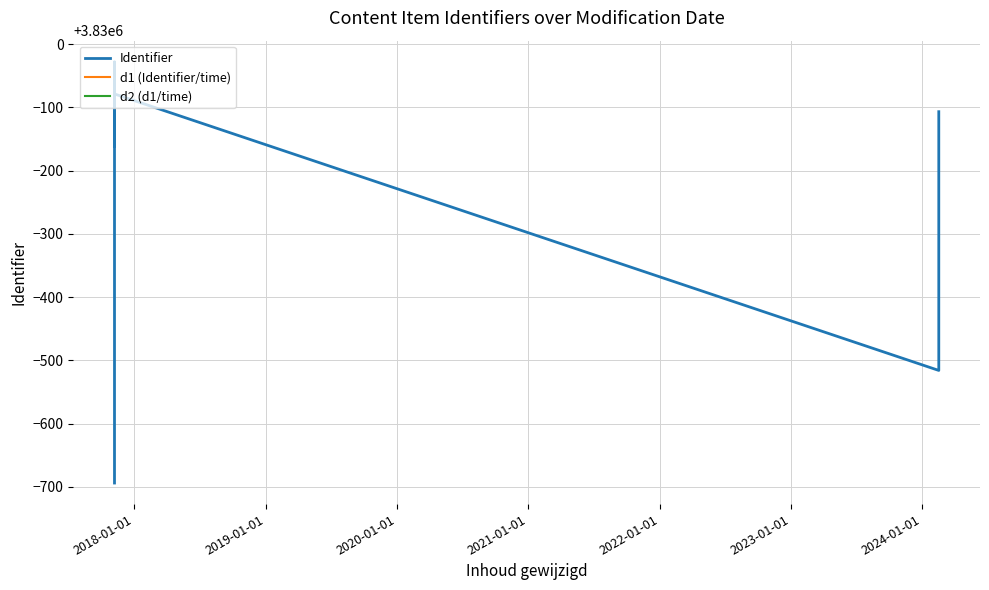

Which category has the lowest value in the d2 (d1/time) series?

2018-01-01